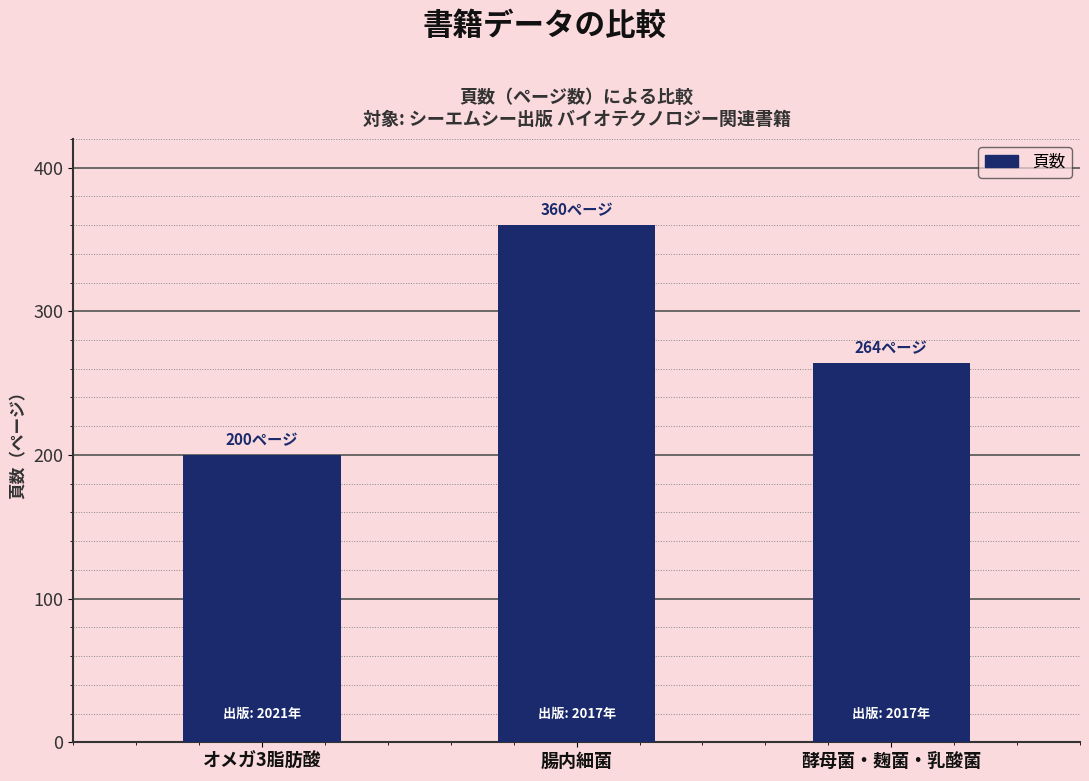

What is the greatest value displayed?

360